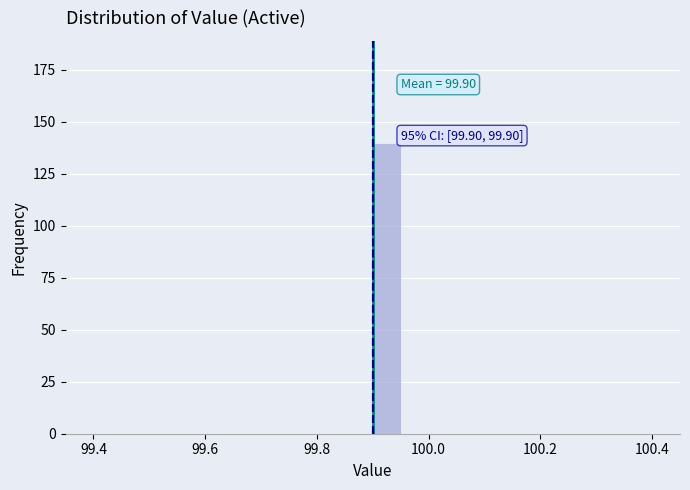

Around what value on the x-axis is the tallest bar? Give the approximate position of its centre, as read against the axis.

99.92